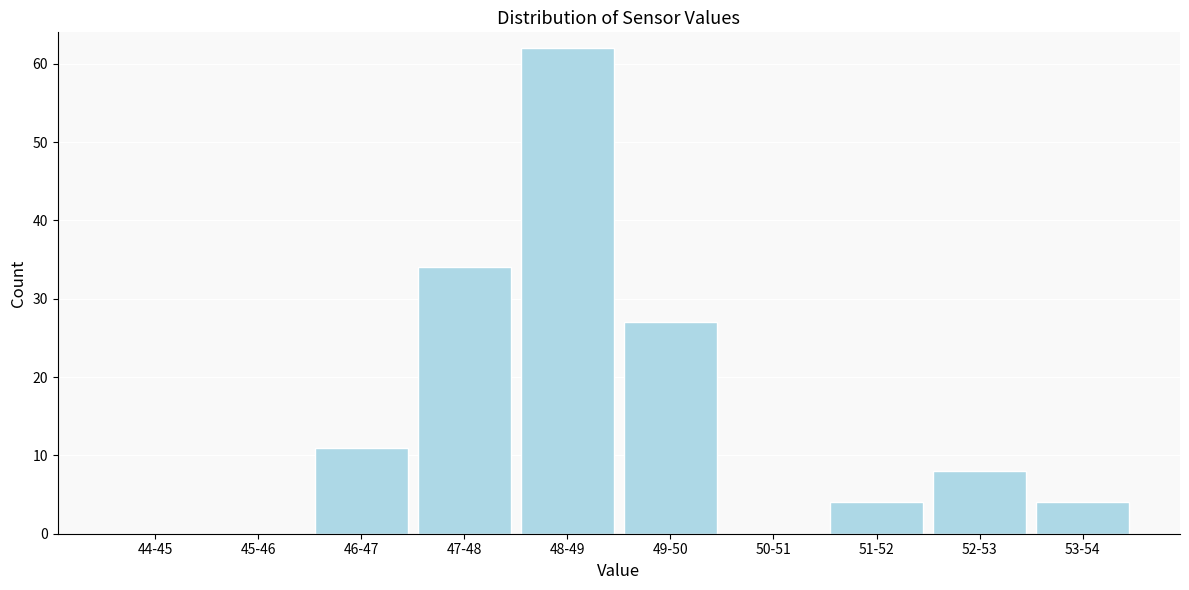

Reading right to left, list all the values displayed in this chart.

53-54=4	52-53=8	51-52=4	50-51=0	49-50=27	48-49=62	47-48=34	46-47=11	45-46=0	44-45=0